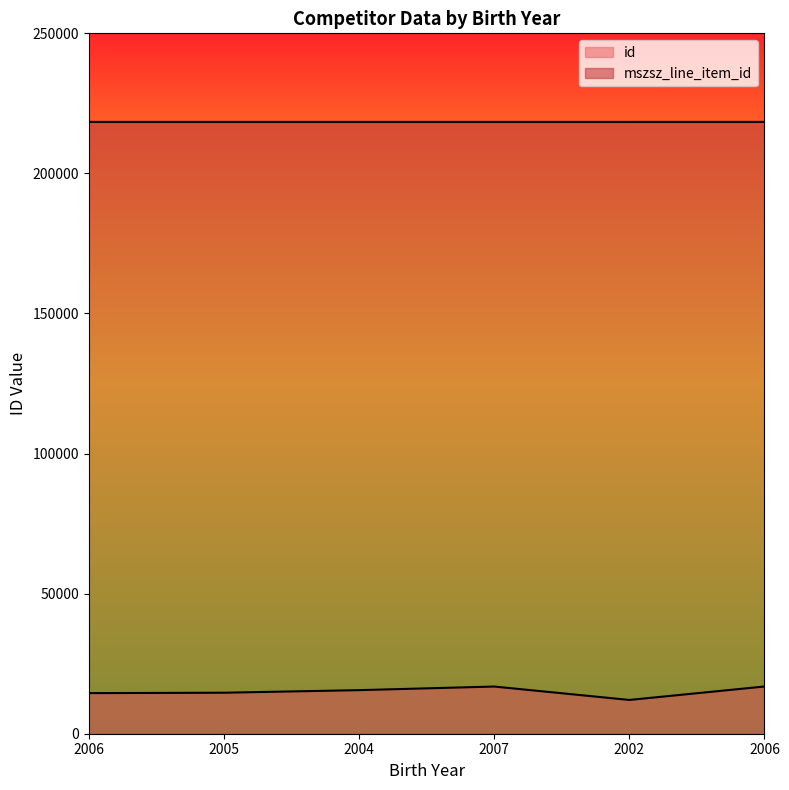

Which series has the largest total across all categories?

mszsz_line_item_id